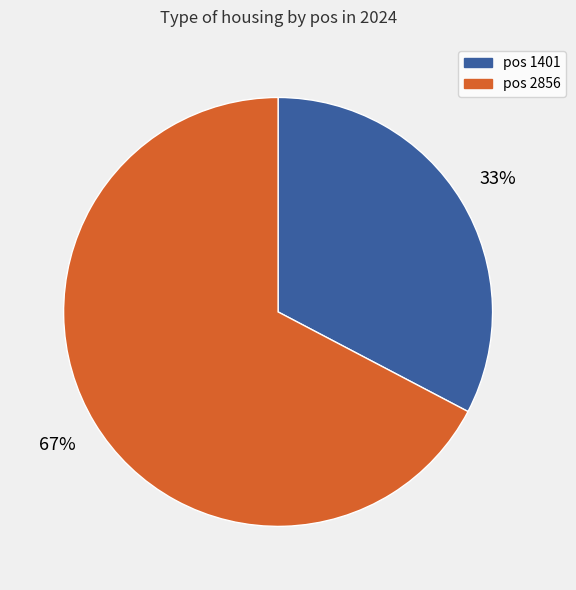

To the nearest percent, what is the average slice percentage?

50%